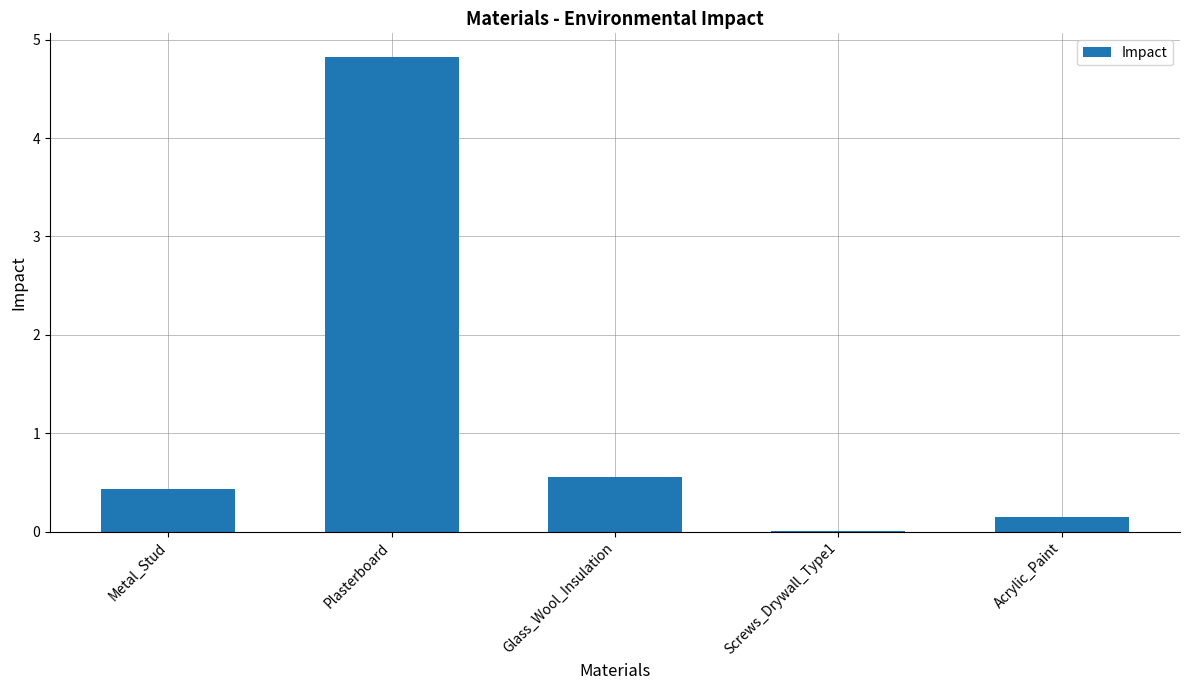

What is the greatest value displayed?

4.8